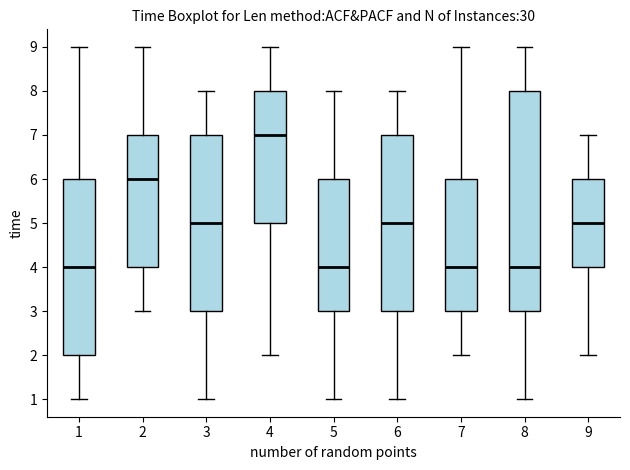

Which box's median line is the highest?

4